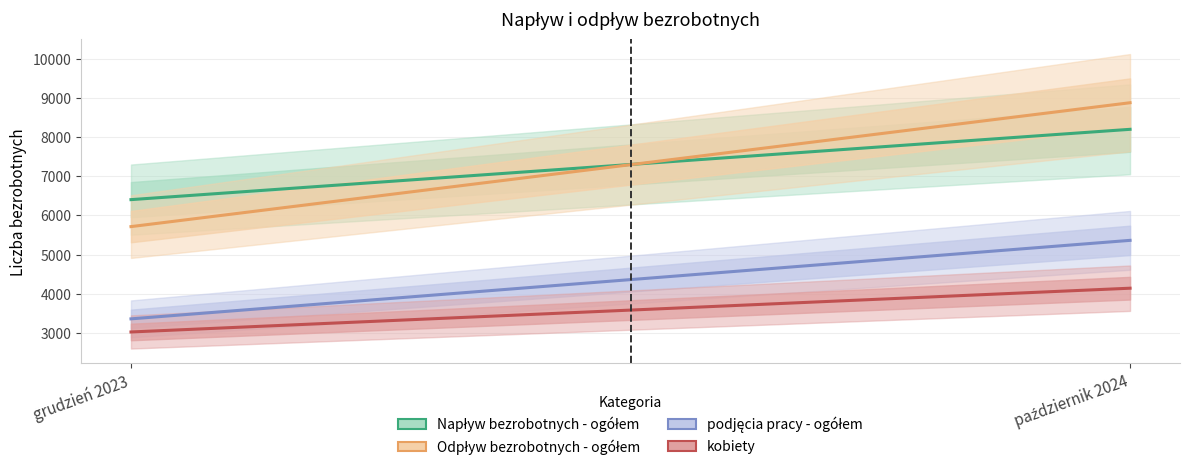

What is the average value of the podjęcia pracy - ogółem series?

4362